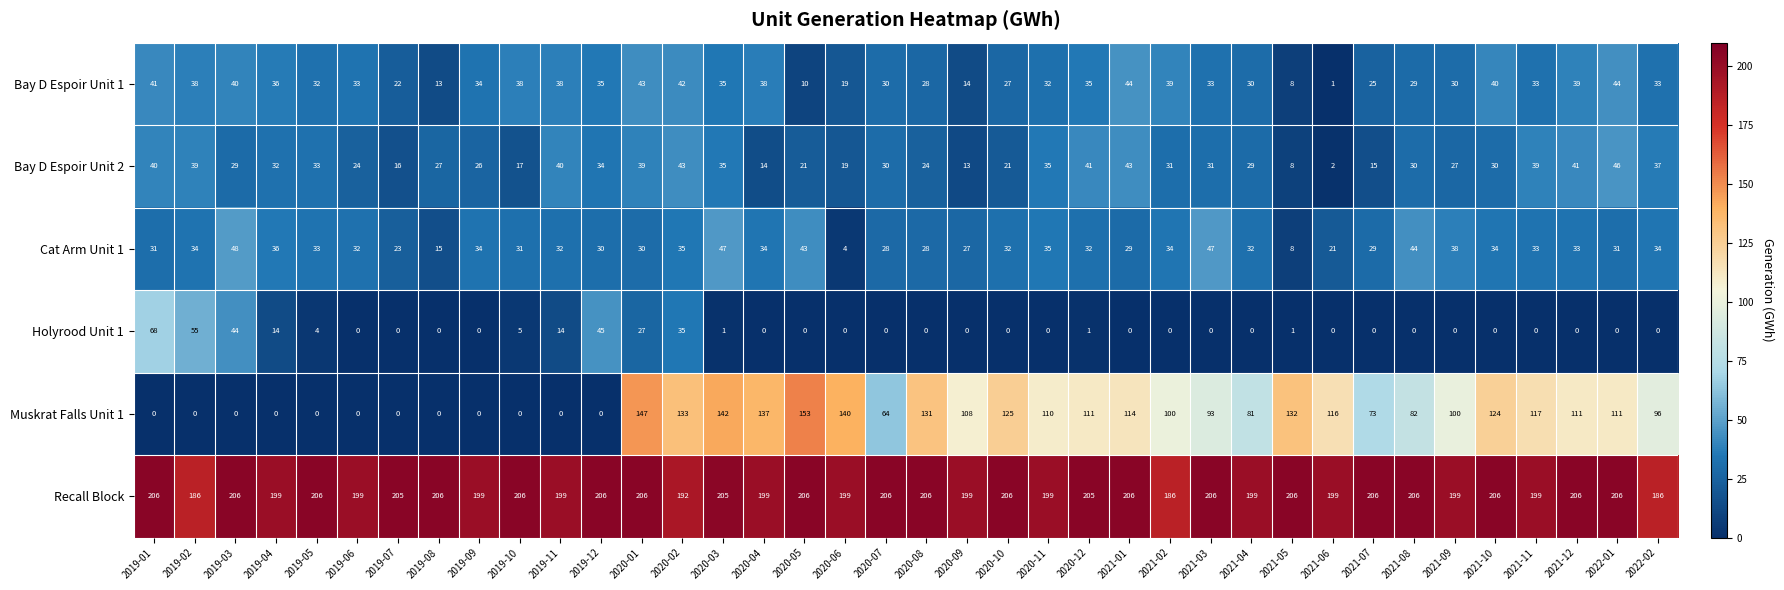

At how many categories does at least one series exceed 122?

38